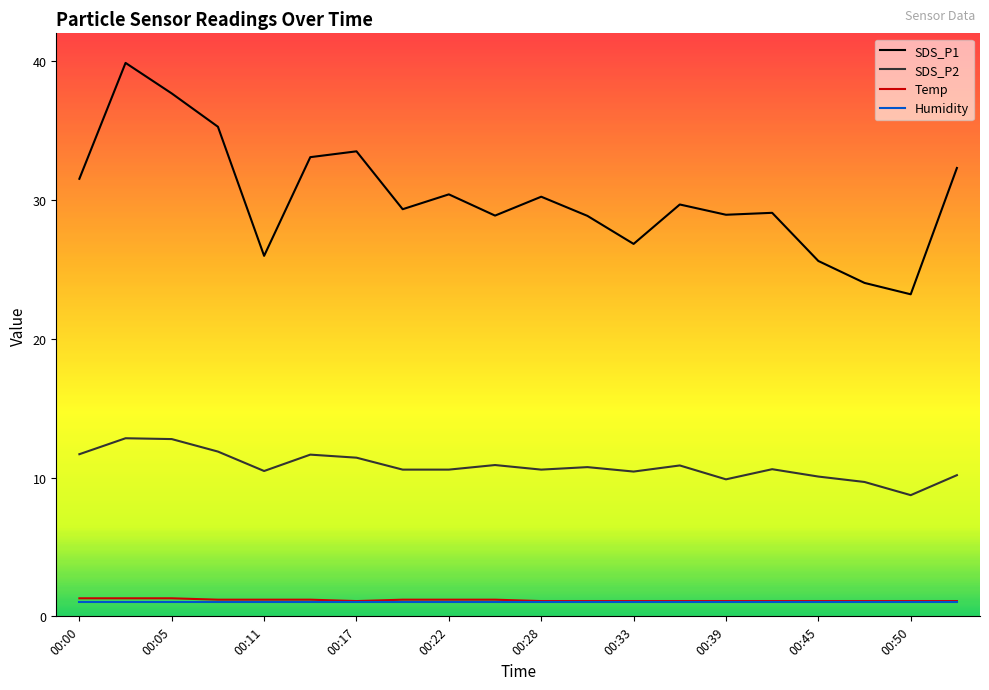

True or false: SDS_P1 and Humidity intersect in this chart.

False